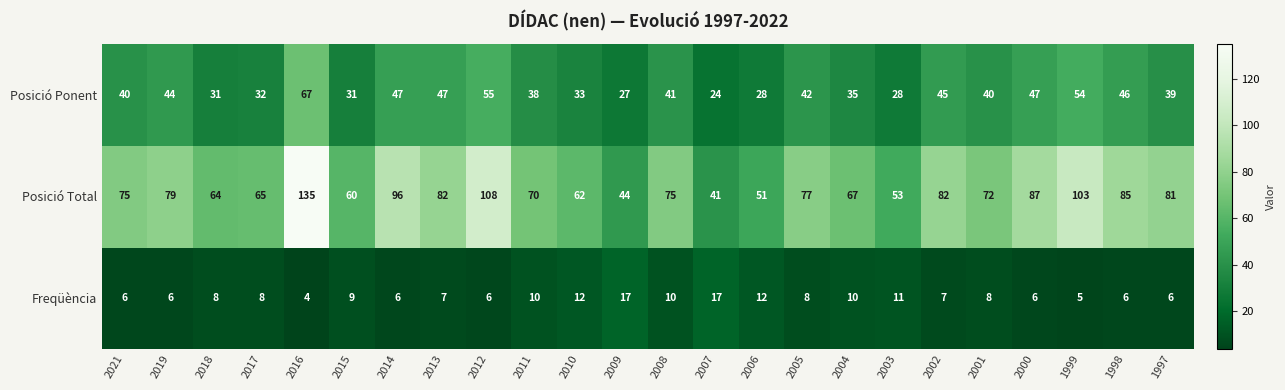

What is the total value across all series at 2009?

88